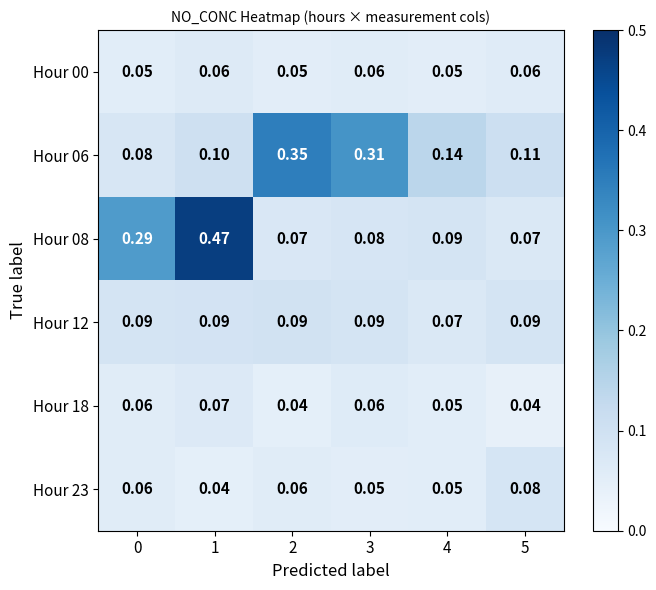

Is the value of Hour 23 at 1 greater than the value of Hour 00 at 4?

No